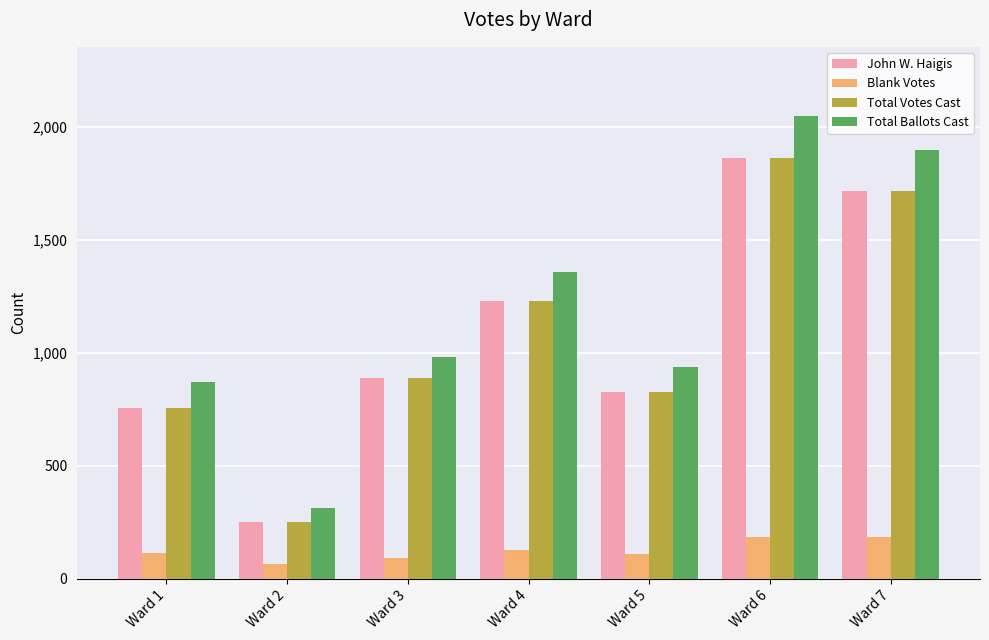

Read the Total Ballots Cast value at Ward 6, to the nearest 10.

2050